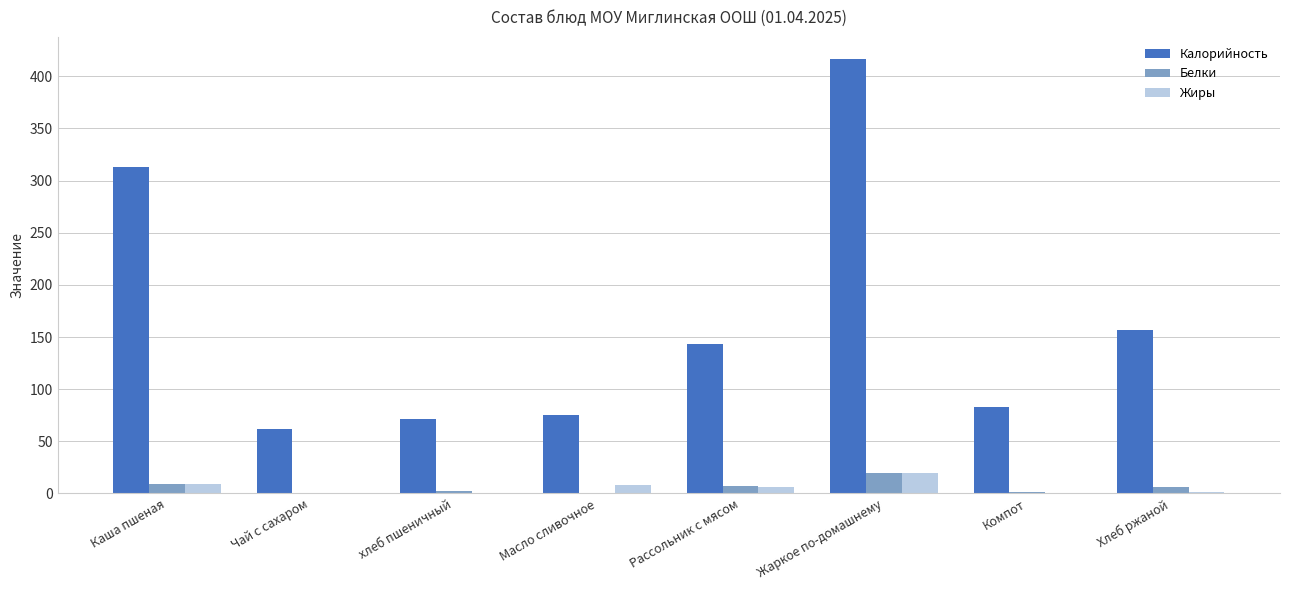

Is the value of Белки at Каша пшеная greater than the value of Калорийность at Масло сливочное?

No